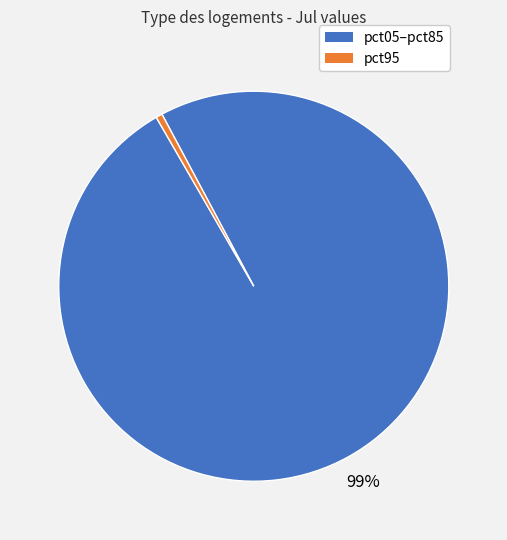

Does any single category account for the majority?

Yes